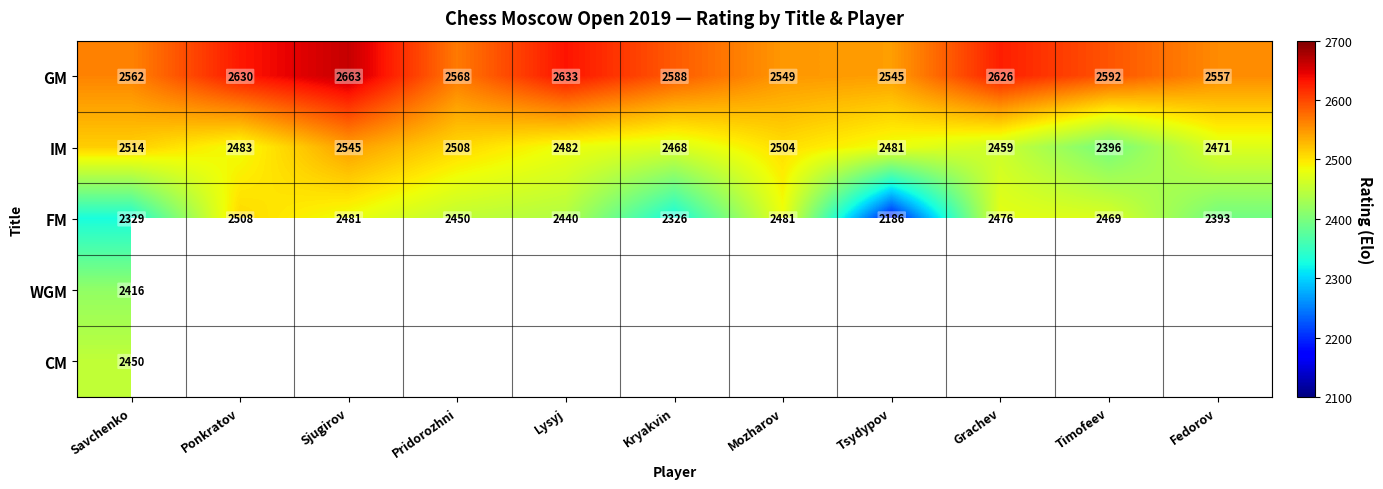

What is the maximum value shown in the chart?

2663